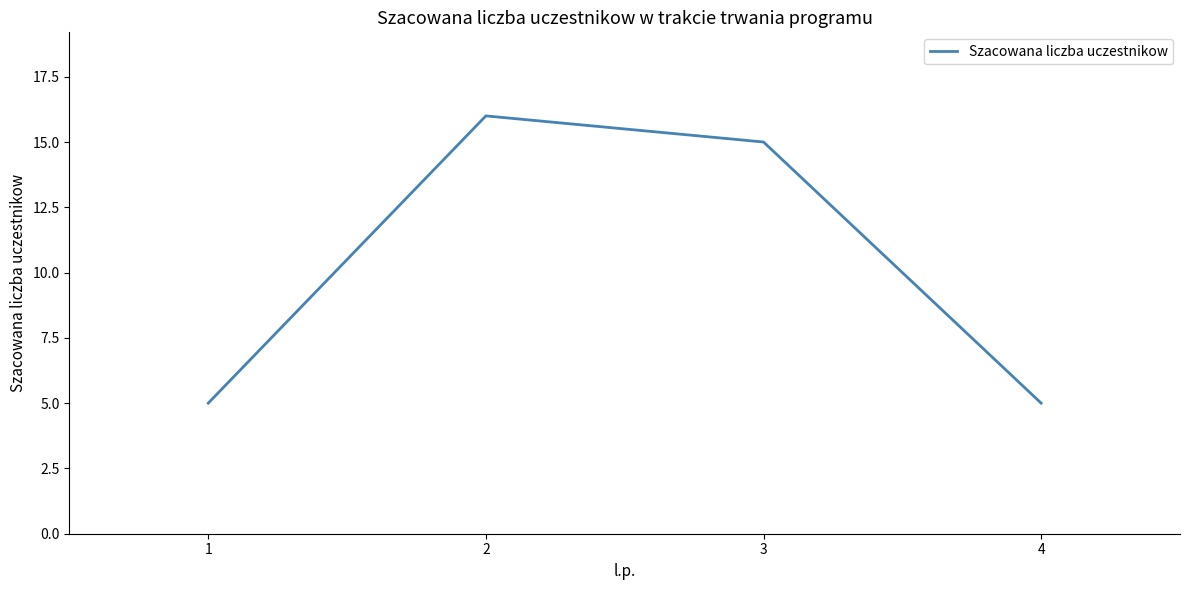

What is the smallest value displayed?

5